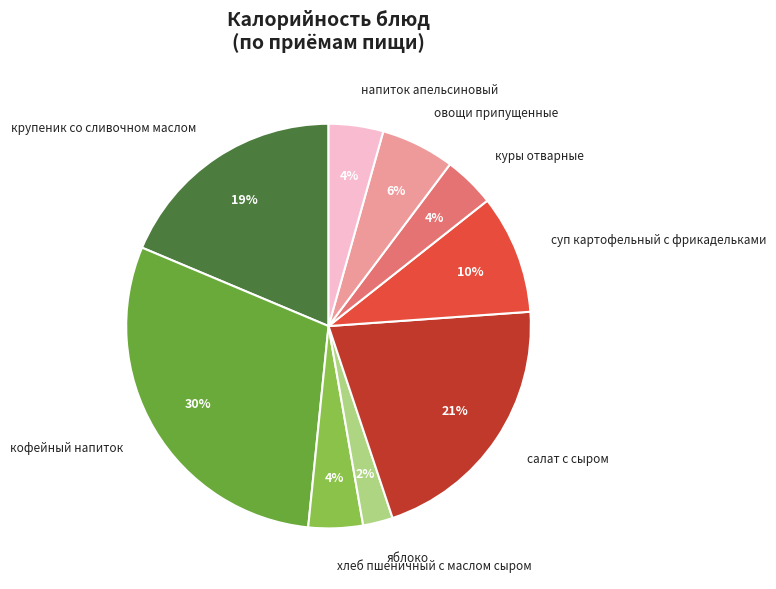

The суп картофельный с фрикадельками slice represents 19% of the pie. True or false?

False